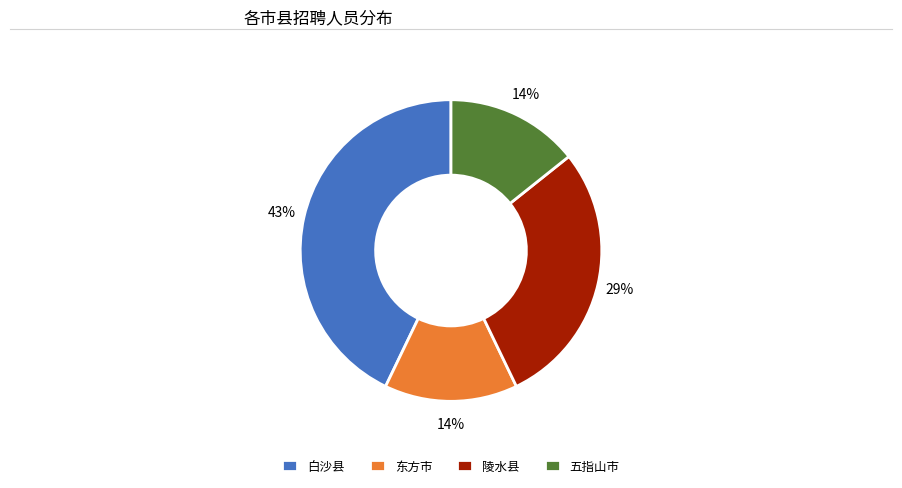

Which category has the biggest portion of the pie?

白沙县